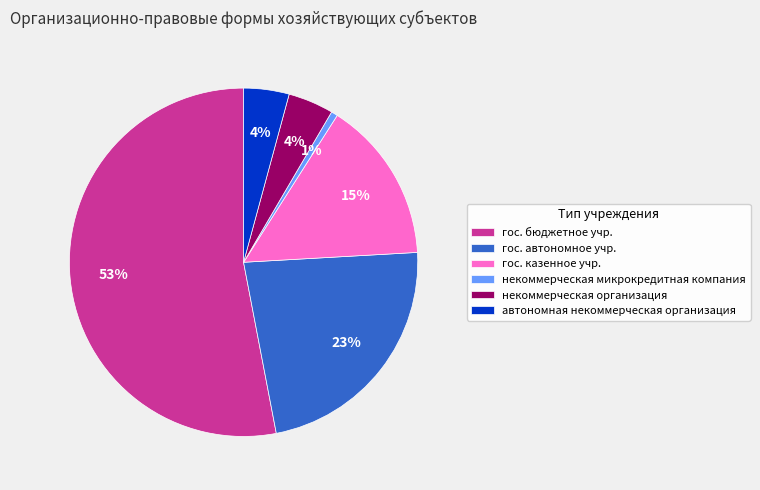

Is there any slice that represents more than half of the pie?

Yes